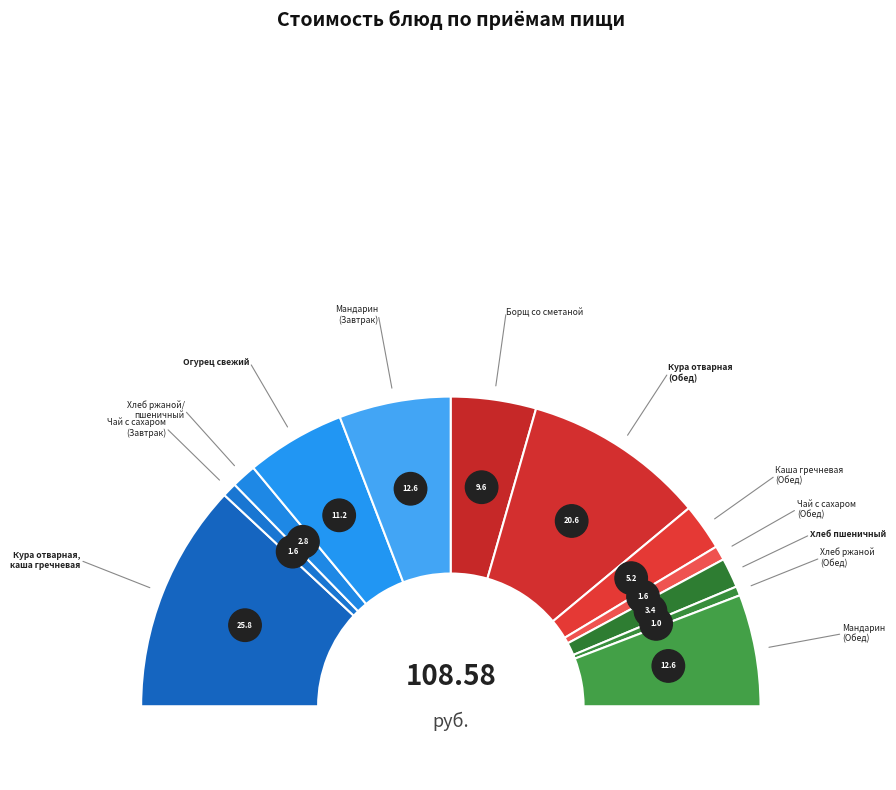

What is the change in value from Чай с сахаром
(Завтрак) to Хлеб ржаной/
пшеничный?

+1.2